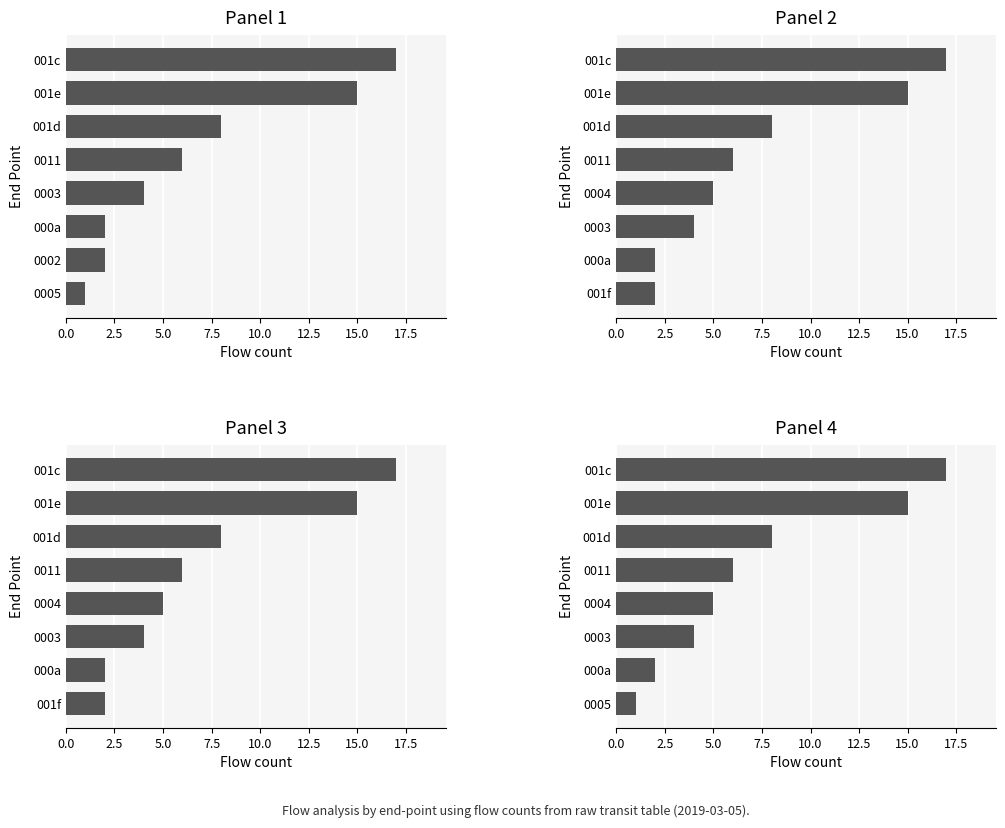

What are all the series names shown in the legend?

Panel 1, Panel 2, Panel 3, Panel 4